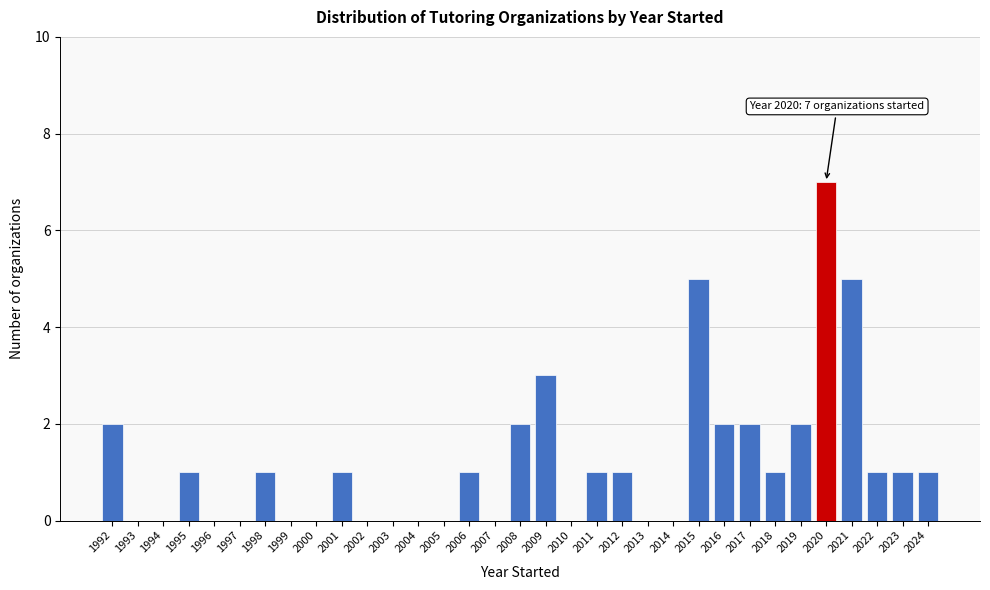

Between 2024 and 2005, which is larger?

2024